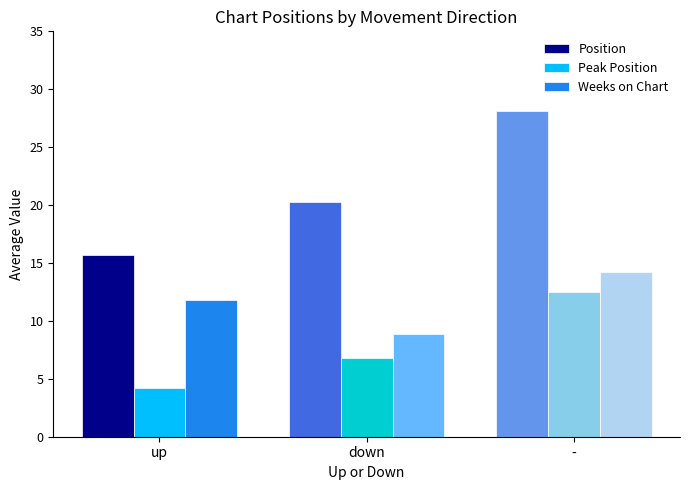

What is the label of the 2nd bar from the left?

down